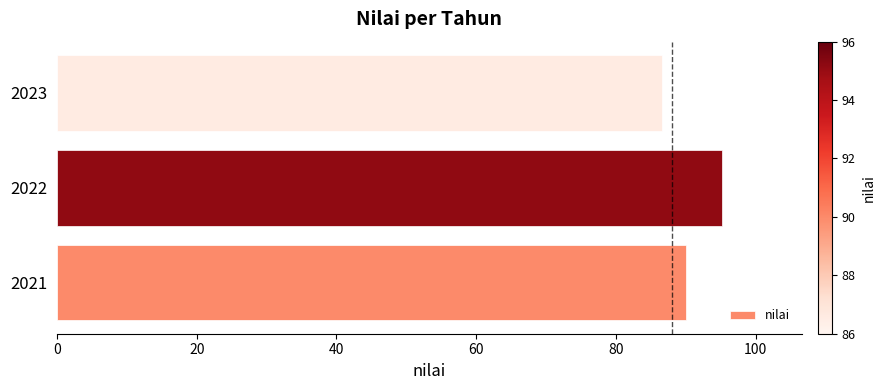

Reading top to bottom, what are all the values shown in this chart?

2023=86.6	2022=95.2	2021=90.0